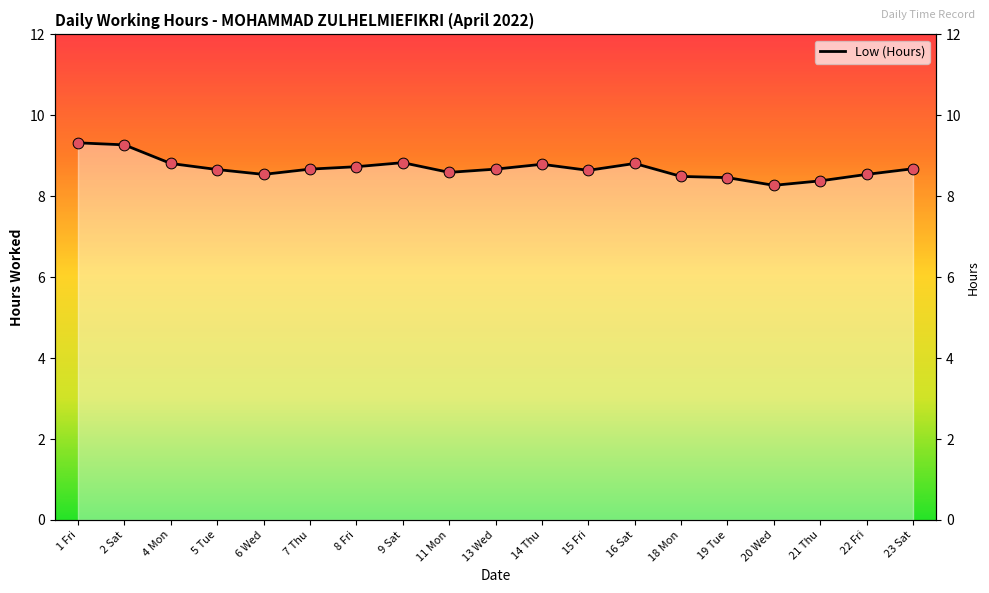

What is the change in value from 14 Thu to 21 Thu?

-0.4